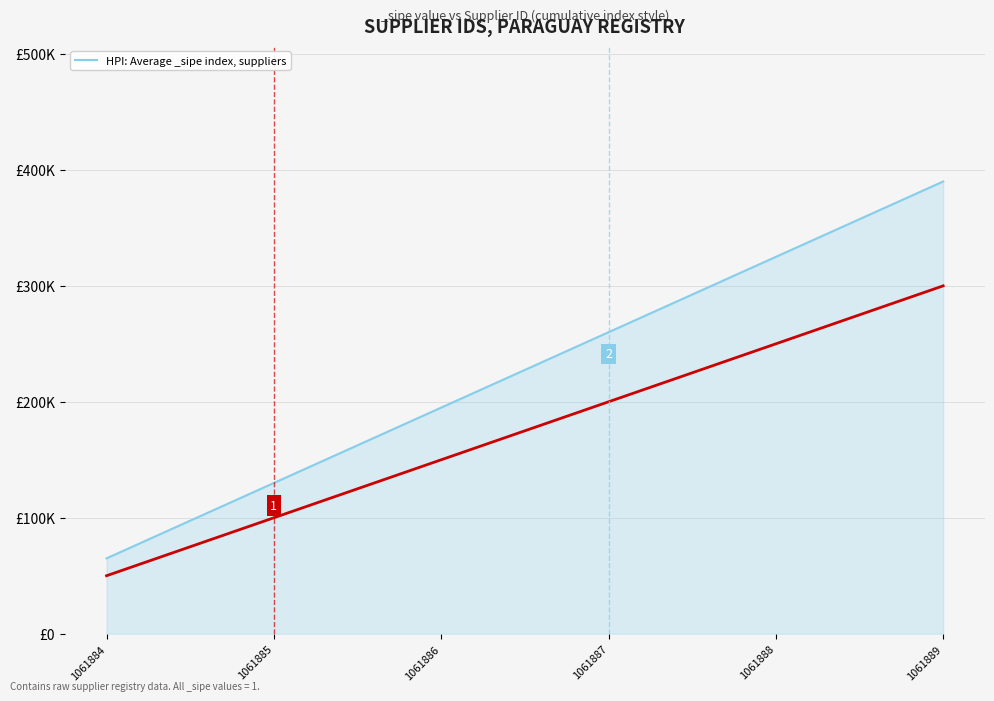

Which has a higher value, 1061885 or 1061886?

1061886